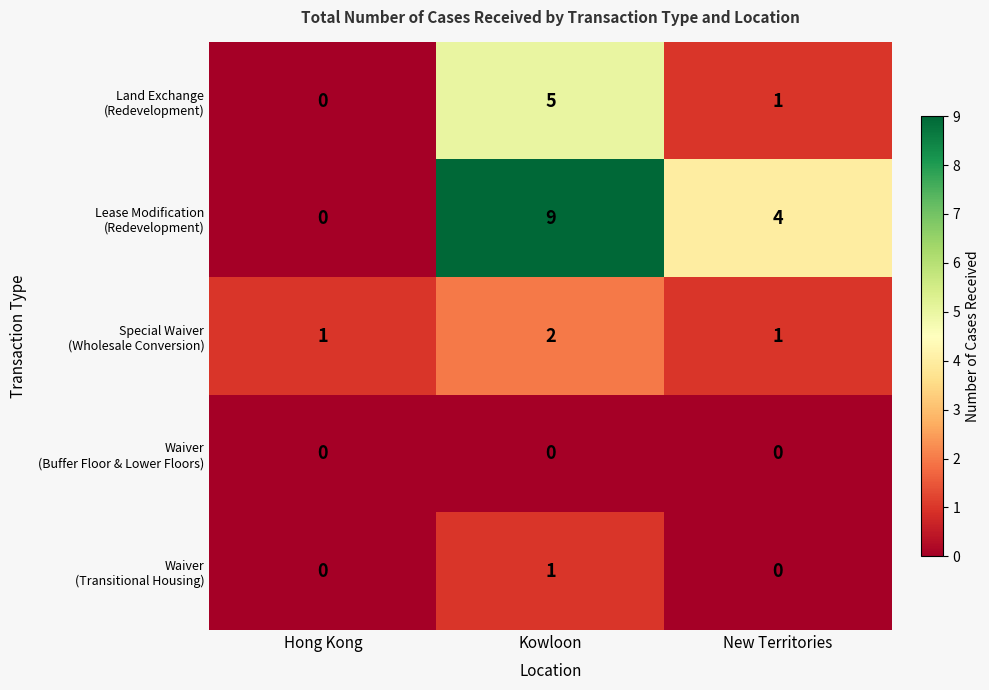

What is the difference between the highest and lowest values at New Territories?

4